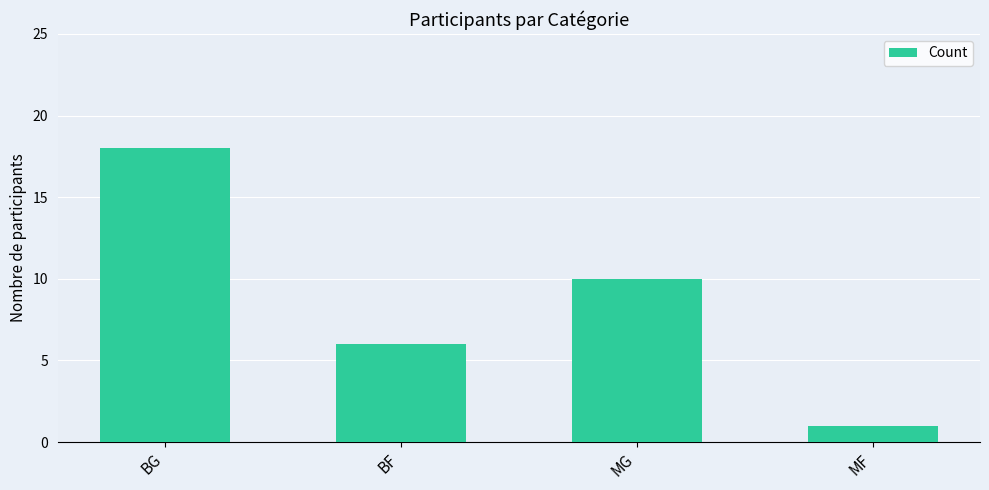

Between BG and MG, which is larger?

BG